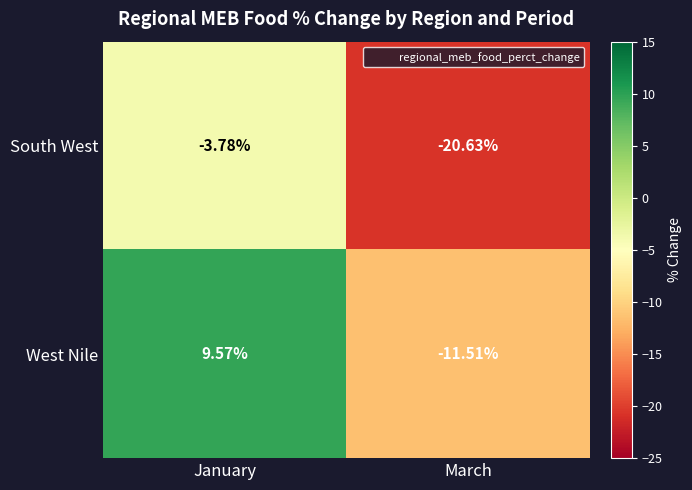

Where is West Nile nearest to the value 0?

January